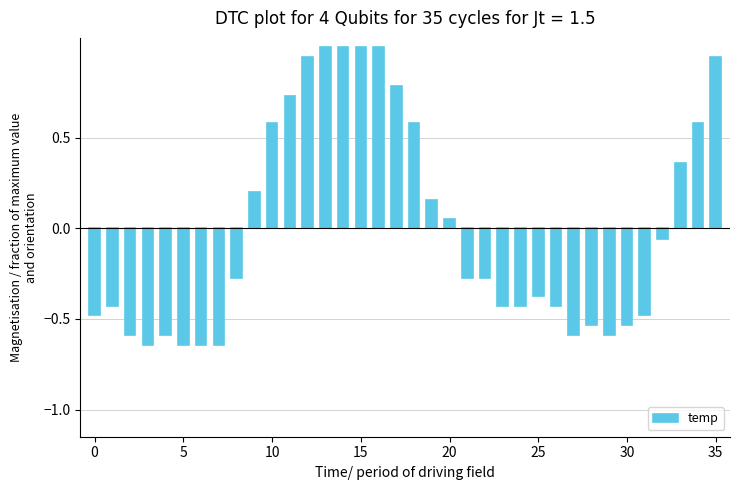

What is the value of the 15th bar from the left?

1.0